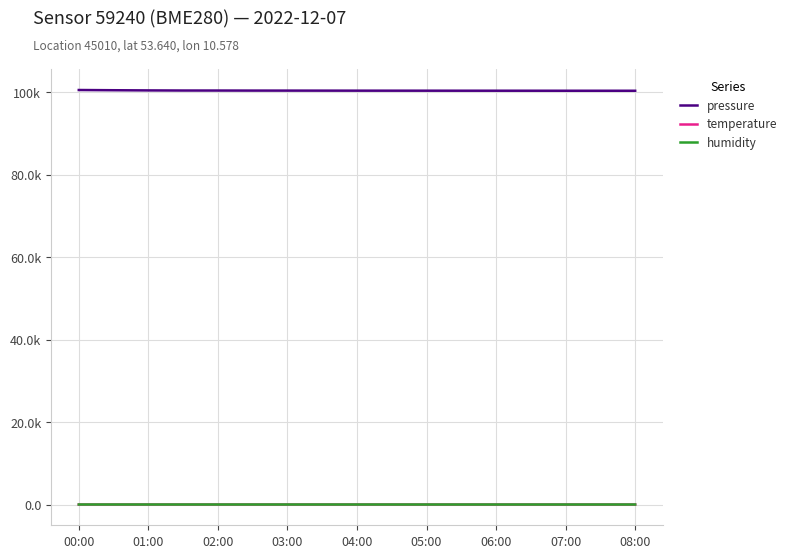

Reading right to left, list all the values displayed in this chart.

pressure: 100318.0	100320.0	100322.0	100325.0	100328.0	100330.0	100335.0	100338.0	100342.0	100348.0	100355.0	100360.0	100370.8	100375.7	100402.7	100446.3	100501.3
temperature: 23.7	23.7	23.8	23.8	23.9	23.9	23.9	24.0	24.1	24.1	24.2	24.3	24.4	24.4	24.2	23.9	23.6
humidity: 35.9	36.0	36.0	36.0	36.1	36.1	36.2	36.3	36.4	36.5	36.6	36.8	37.0	37.5	38.1	38.4	38.9